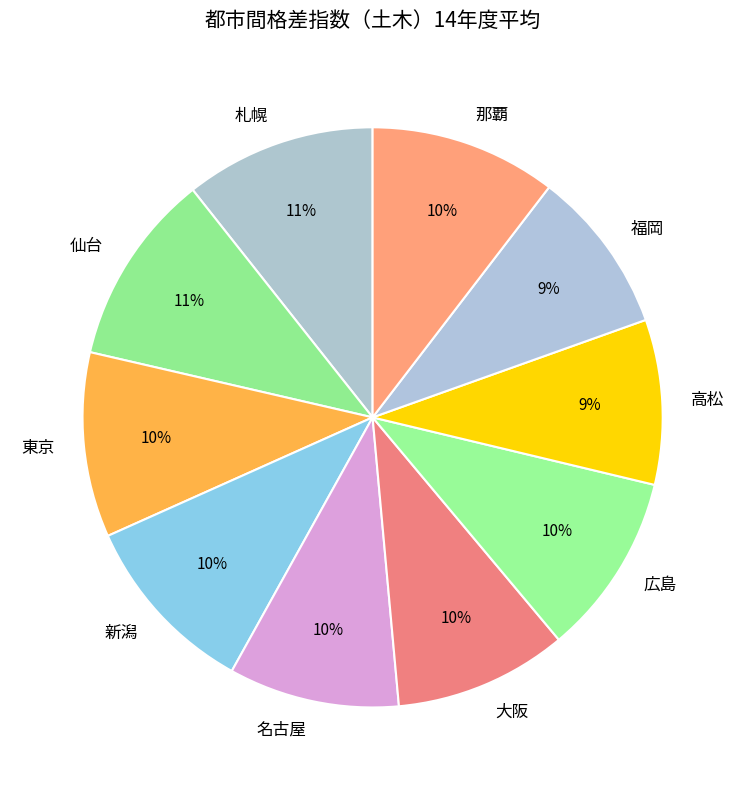

Does 東京 account for over 50% of the chart?

No